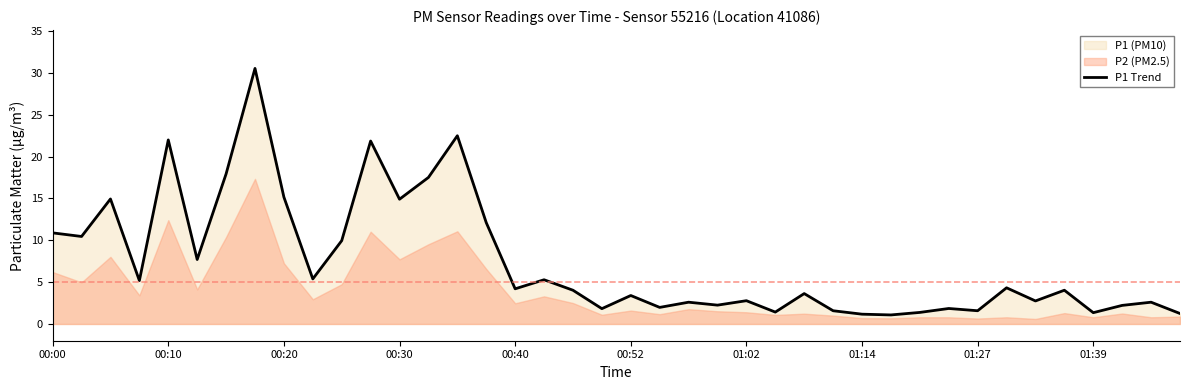

How many lines are shown in the chart?

1